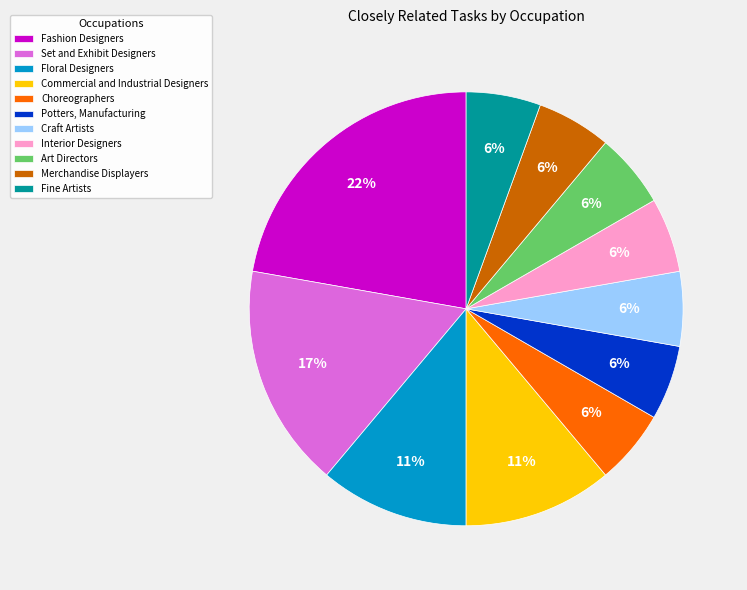

How many segments does this pie chart have?

11